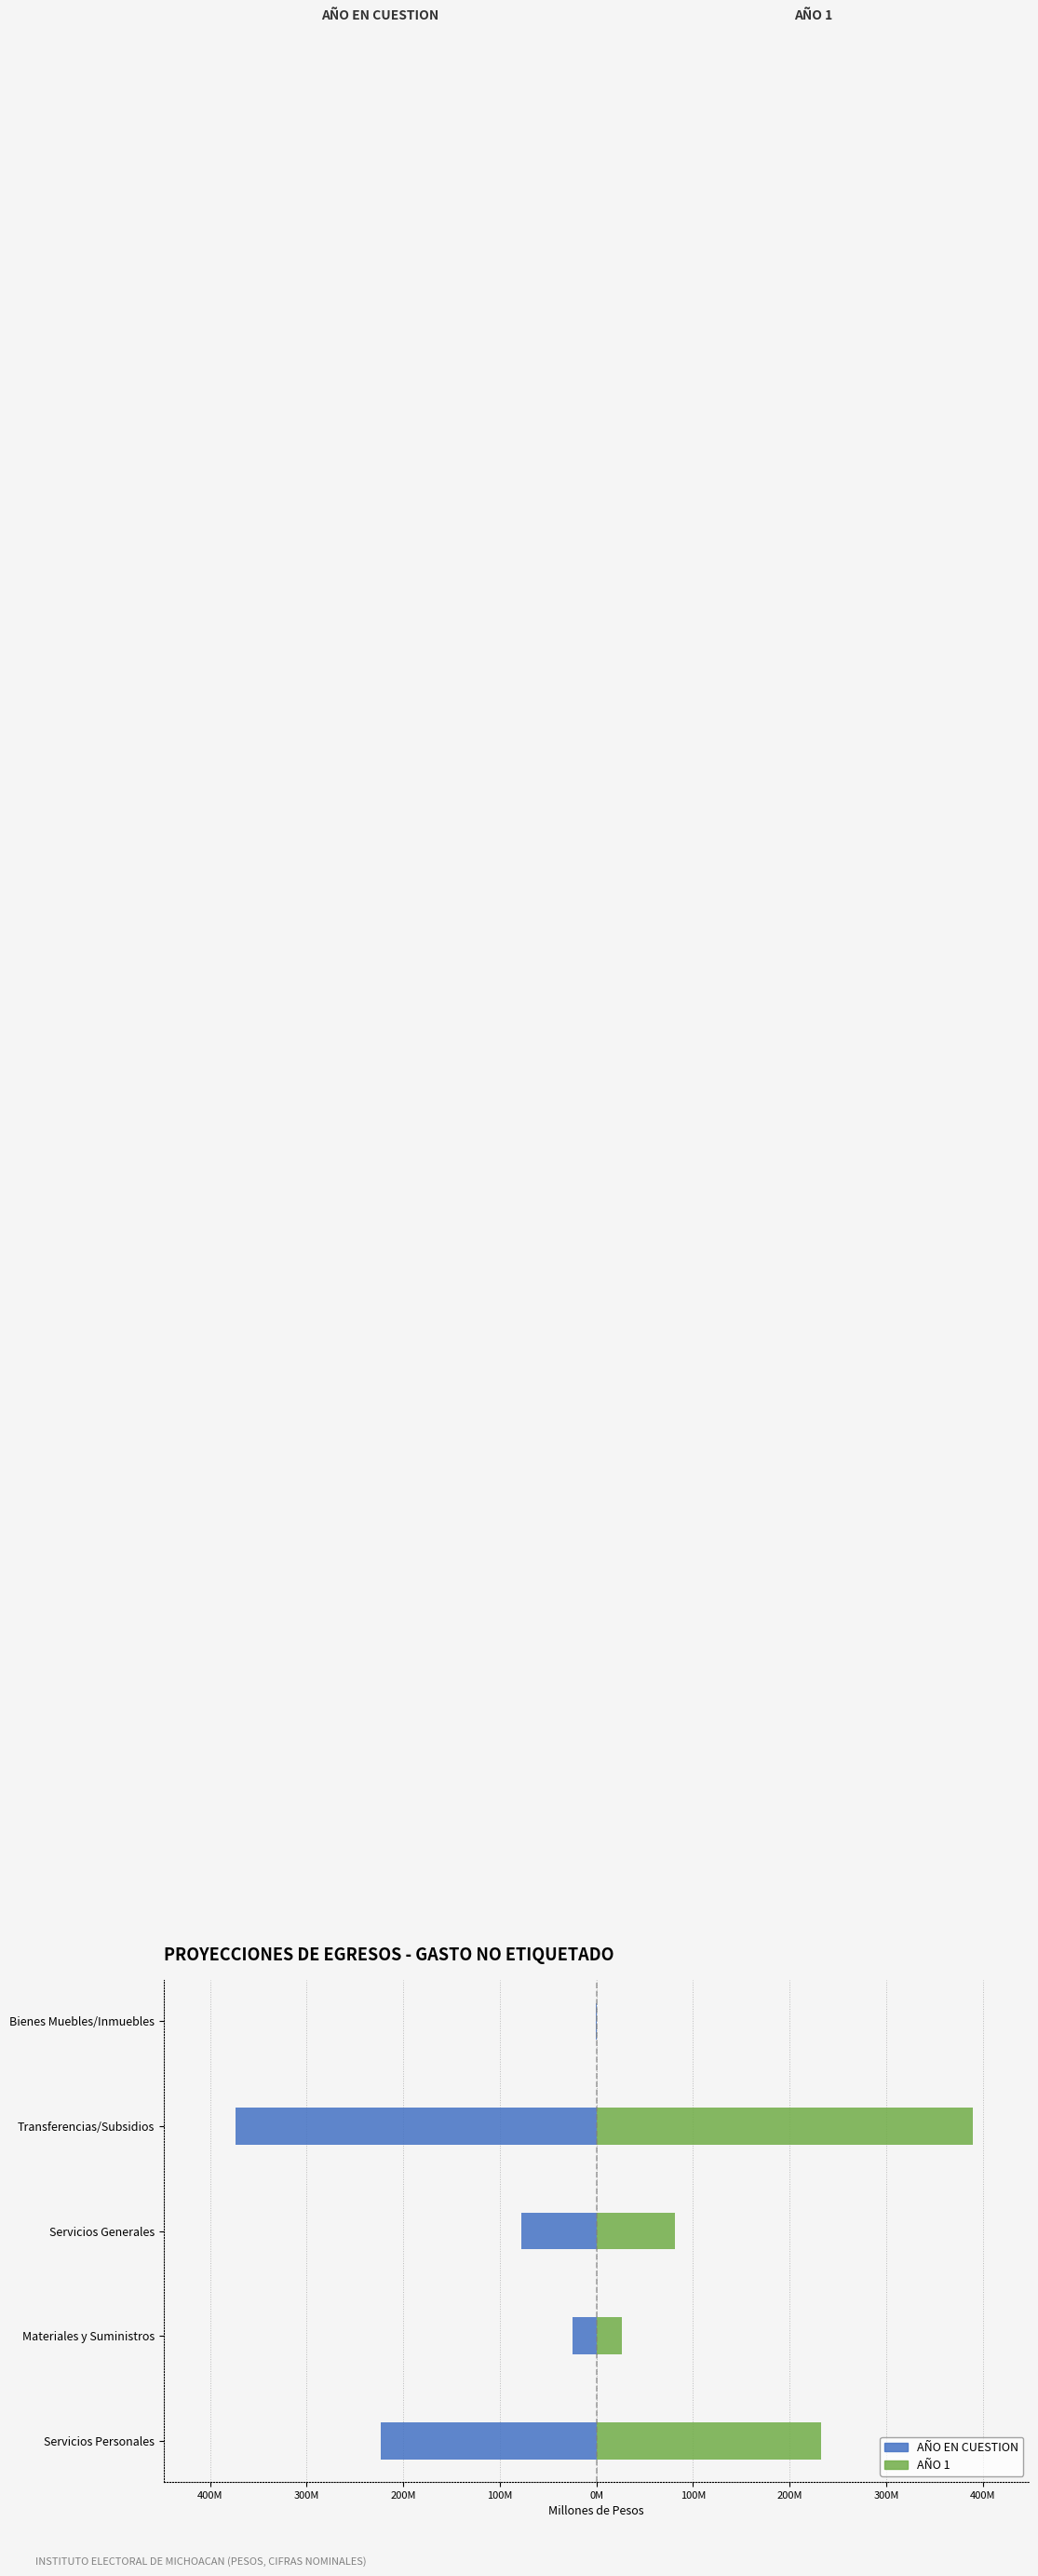

List the series in order of their peak value, highest first.

AÑO 1, AÑO EN CUESTION